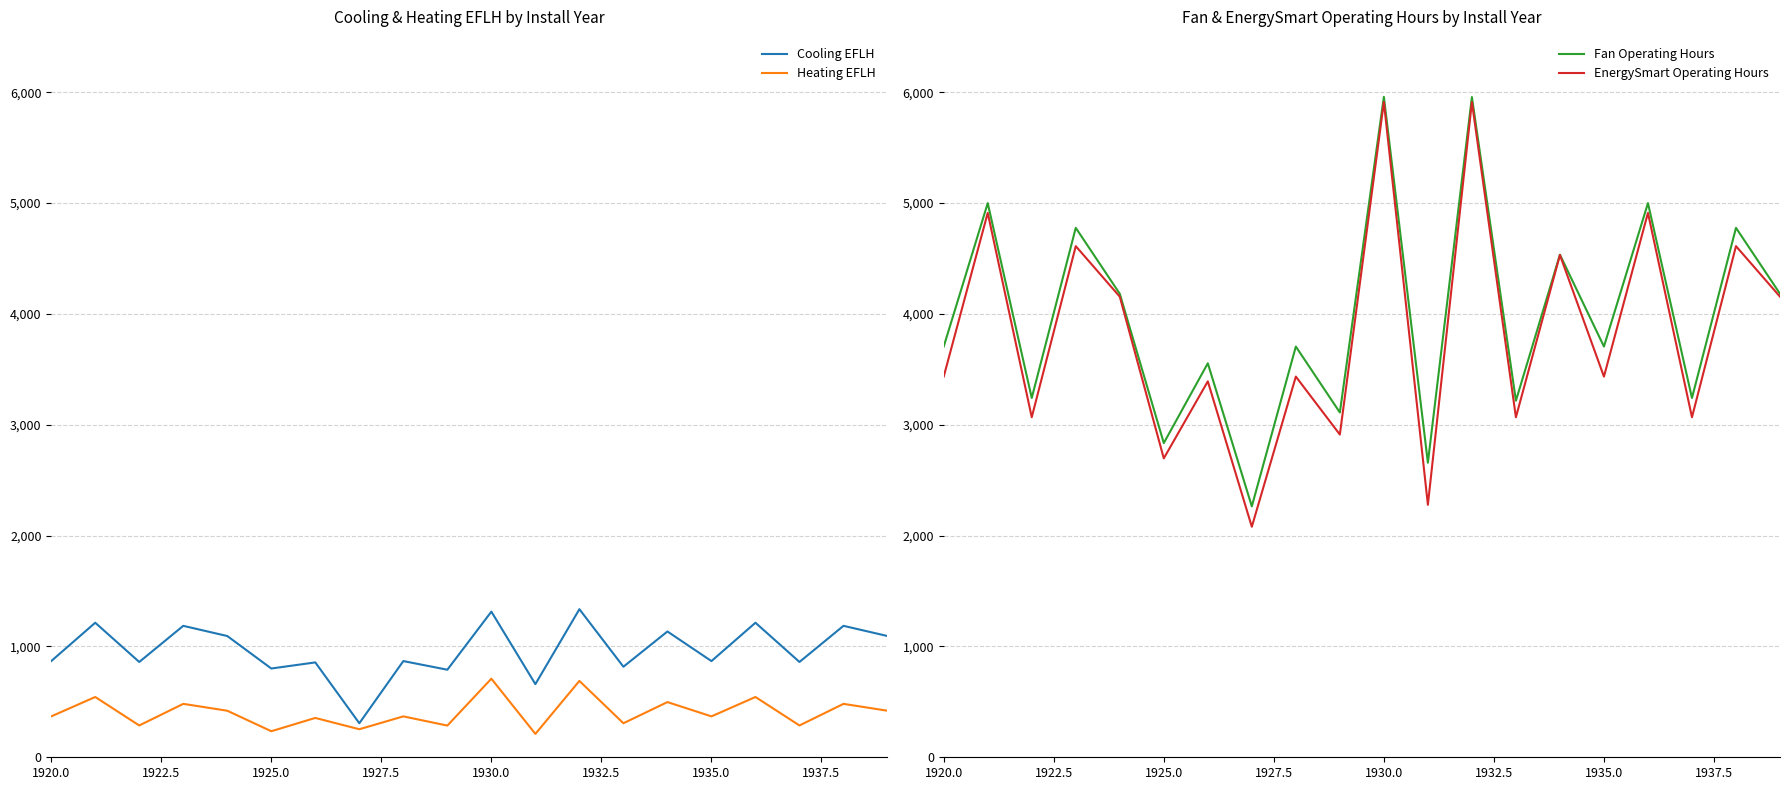

What is the lowest value of the Heating EFLH series?

211